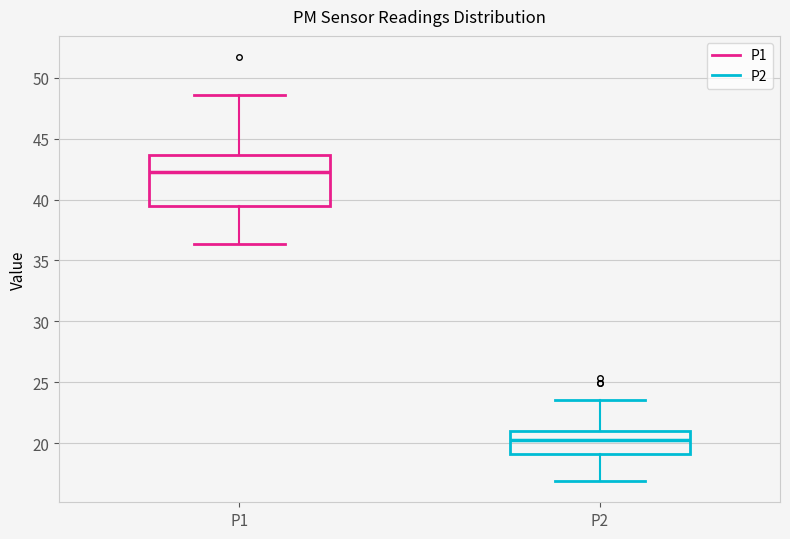

Reading left to right, read every box against the y-axis: the position of its median line, the range the box covers, and the ends of its whiskers. The values are not printed on the chart, so give them approximately, as read against the axis.

P1: median 42.5, box 39.5 to 43.5, whiskers 36.5 to 48.5
P2: median 20.0, box 19.0 to 21.0, whiskers 17.0 to 23.5